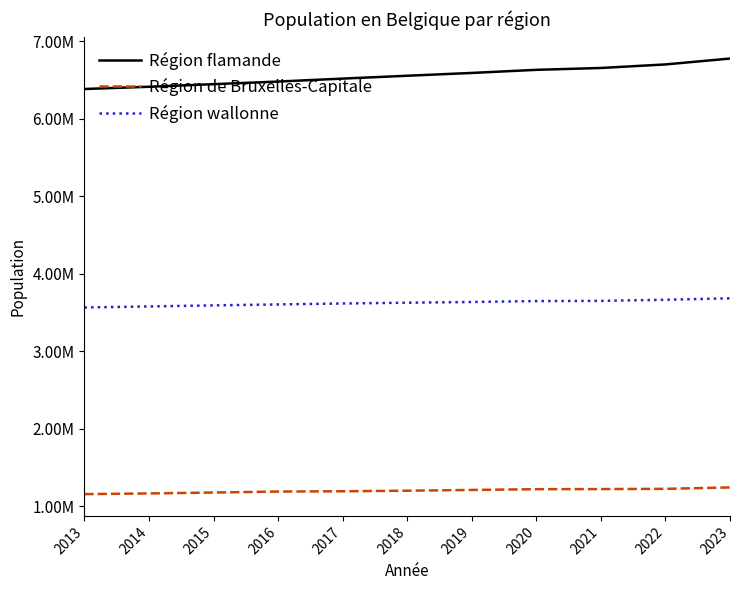

Does the chart have visible grid lines?

No